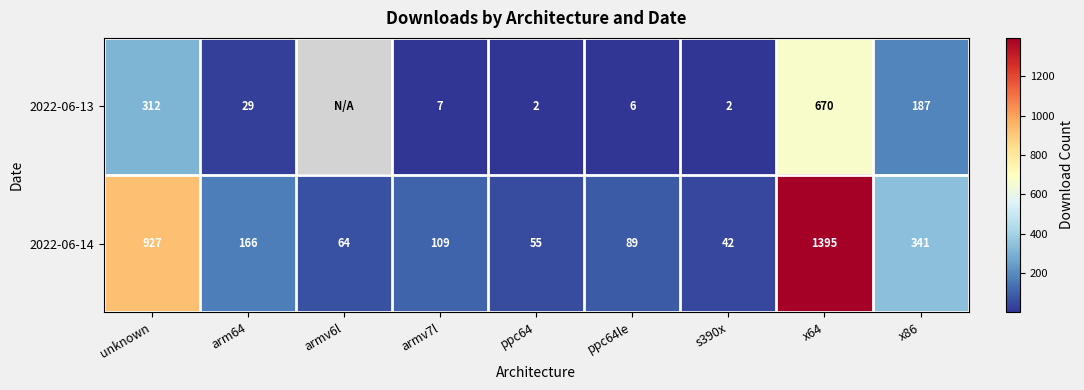

Which label corresponds to the largest value in the chart?

x64